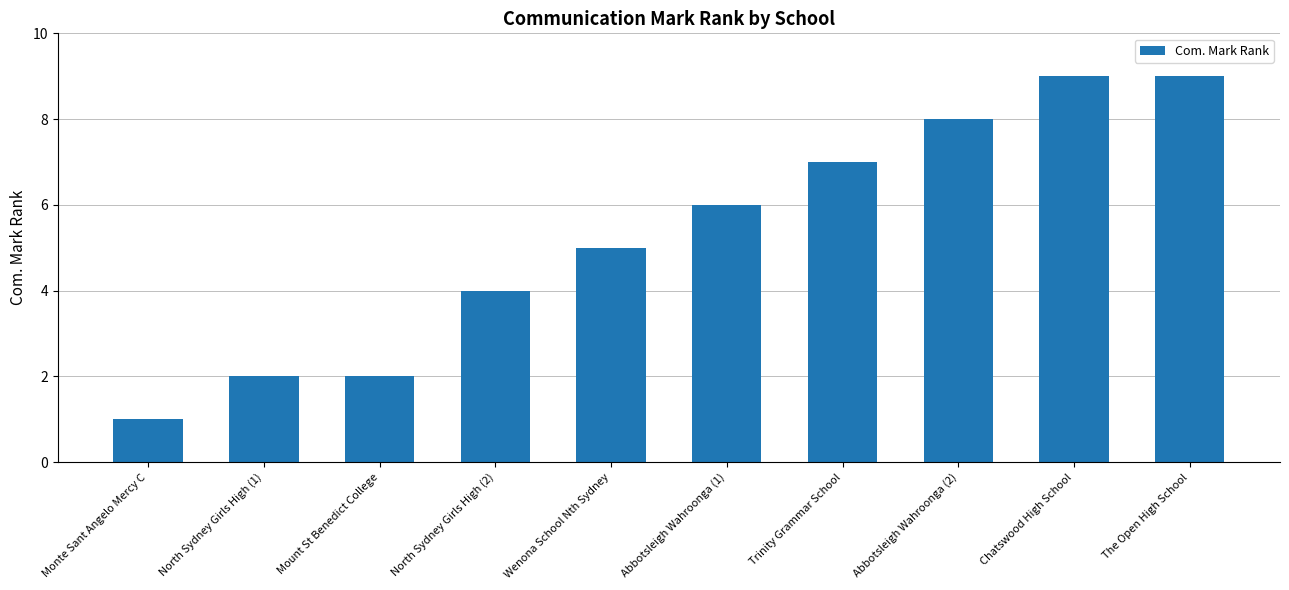

What is the value of the 8th bar from the left?

8